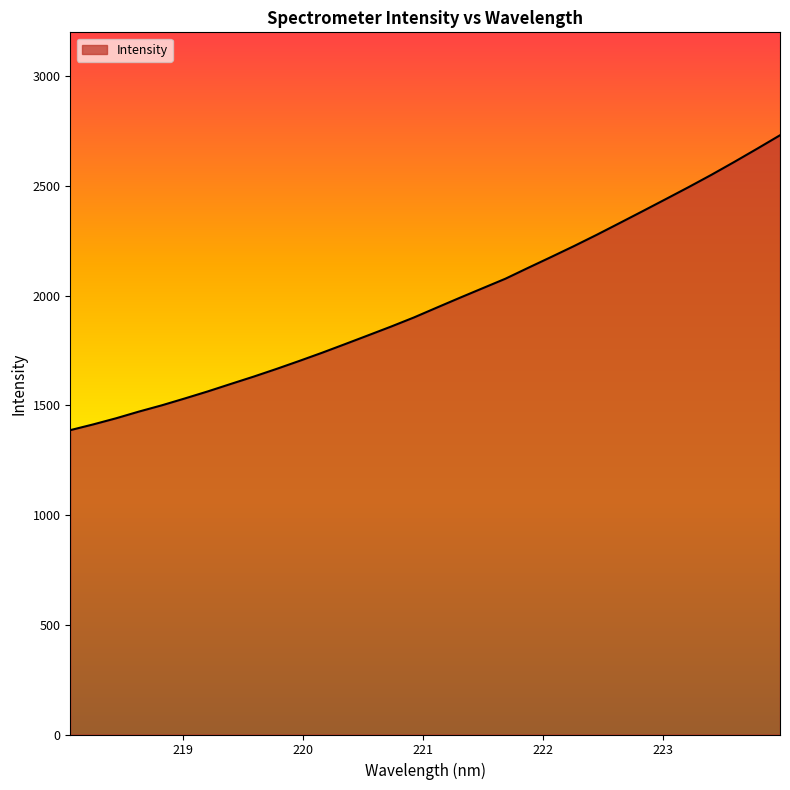

What is the minimum value shown in the chart?

1387.1